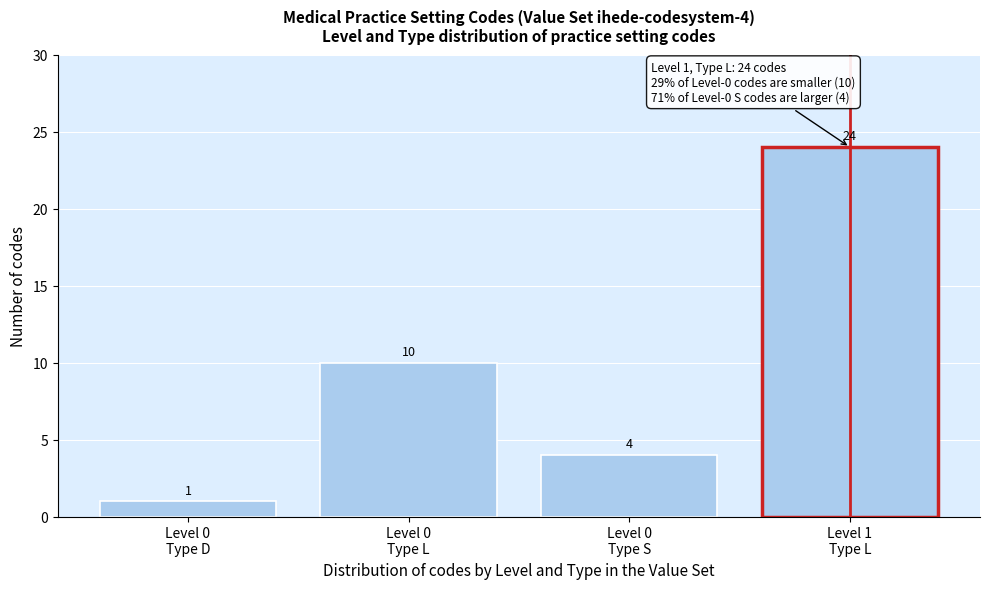

Reading left to right, extract all data points from this chart.

1	10	4	24